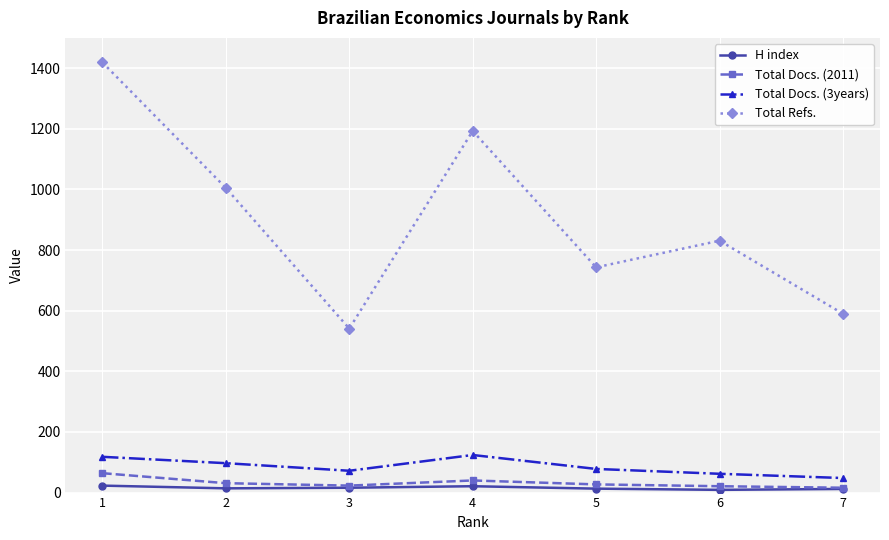

What is the highest value of the Total Refs. series?

1419